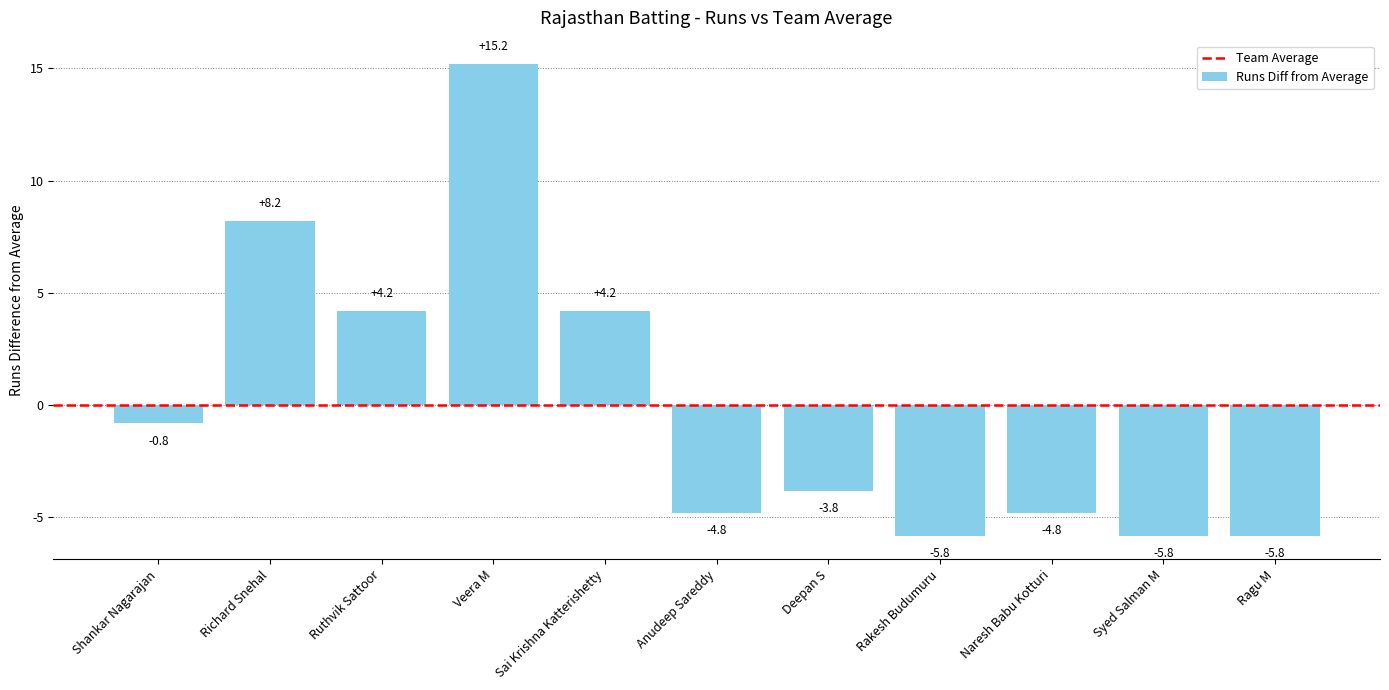

Reading left to right, extract all data points from this chart.

Shankar Nagarajan=-0.8	Richard Snehal=8.2	Ruthvik Sattoor=4.2	Veera M=15.2	Sai Krishna Katterishetty=4.2	Anudeep Sareddy=-4.8	Deepan S=-3.8	Rakesh Budumuru=-5.8	Naresh Babu Kotturi=-4.8	Syed Salman M=-5.8	Ragu M=-5.8